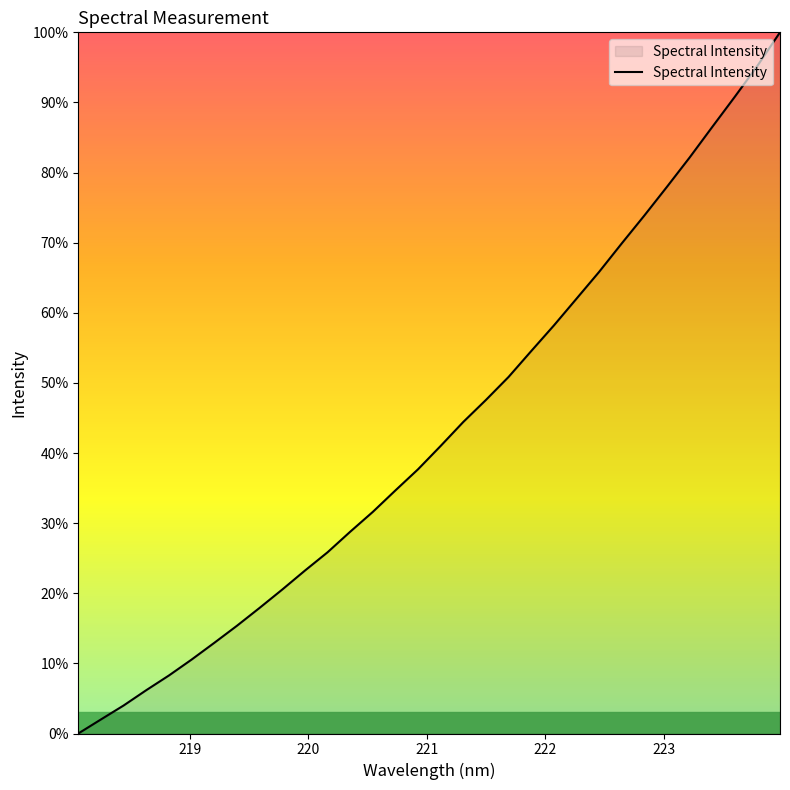

What is the difference between the maximum and minimum values?

100.0